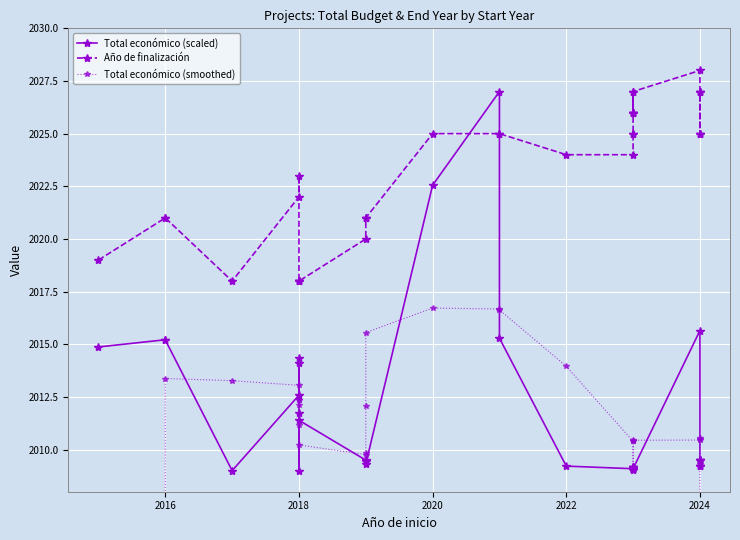

What is the minimum value for Año de finalización?

2018.0